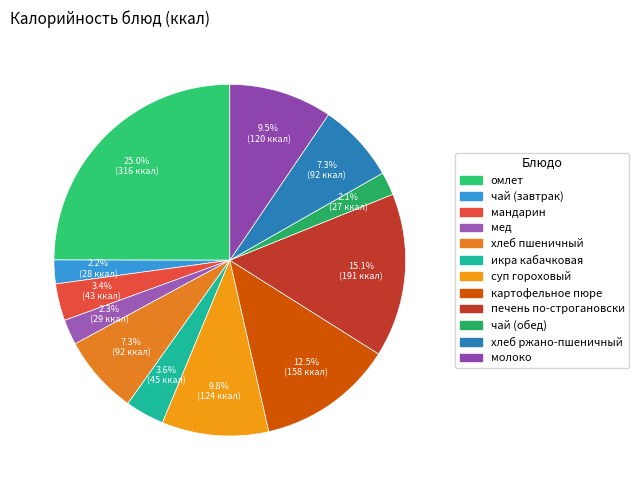

Does хлеб ржано-пшеничный account for over 50% of the chart?

No